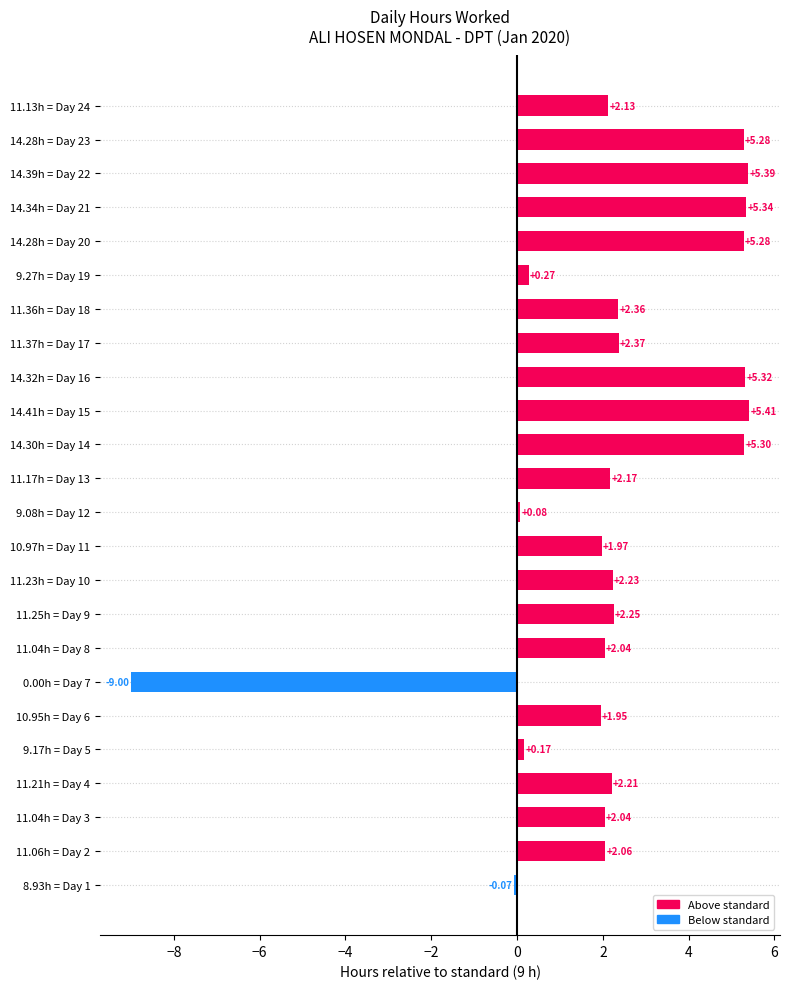

Reading left to right, what are all the values shown in this chart?

Day 1=8.9	Day 2=11.1	Day 3=11.0	Day 4=11.2	Day 5=9.2	Day 6=10.9	Day 7=0.0	Day 8=11.0	Day 9=11.2	Day 10=11.2	Day 11=11.0	Day 12=9.1	Day 13=11.2	Day 14=14.3	Day 15=14.4	Day 16=14.3	Day 17=11.4	Day 18=11.4	Day 19=9.3	Day 20=14.3	Day 21=14.3	Day 22=14.4	Day 23=14.3	Day 24=11.1